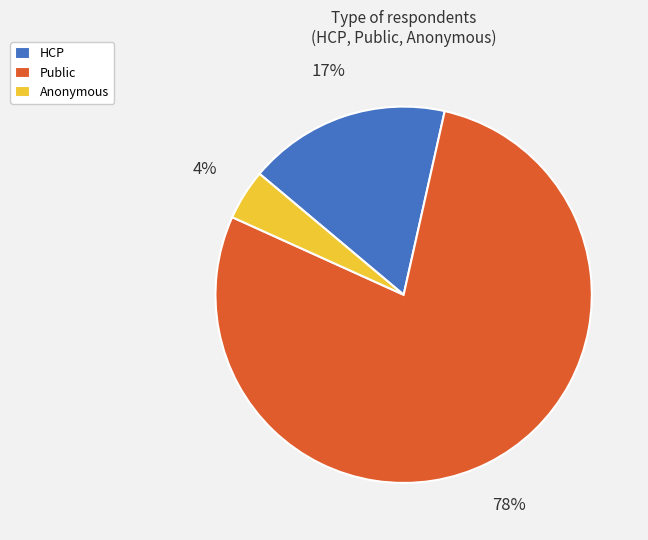

Which slice represents more than half of the pie?

Public